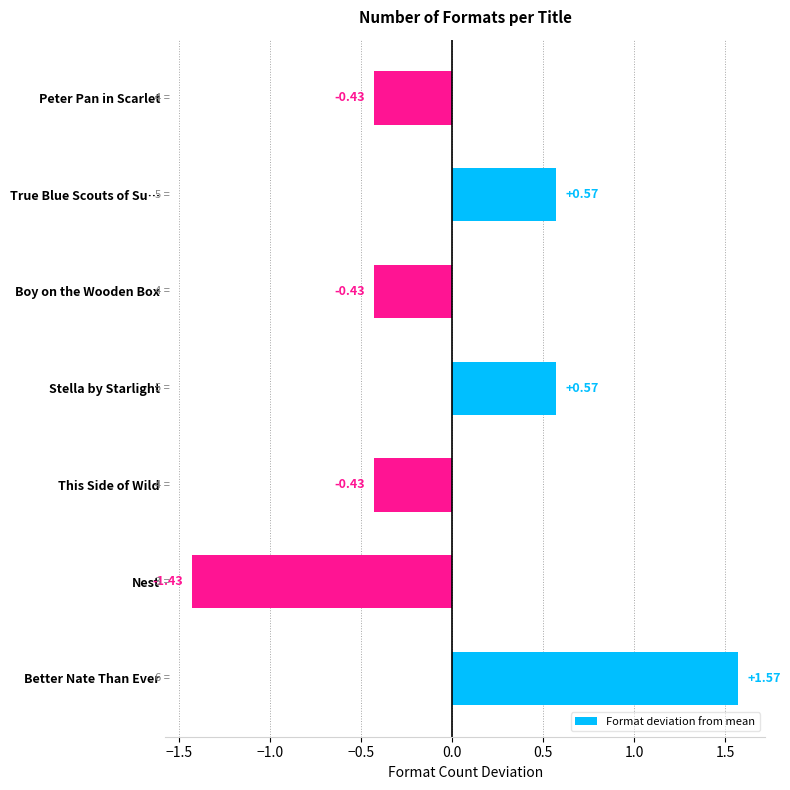

What is the difference between the second highest and second lowest values?

1.0